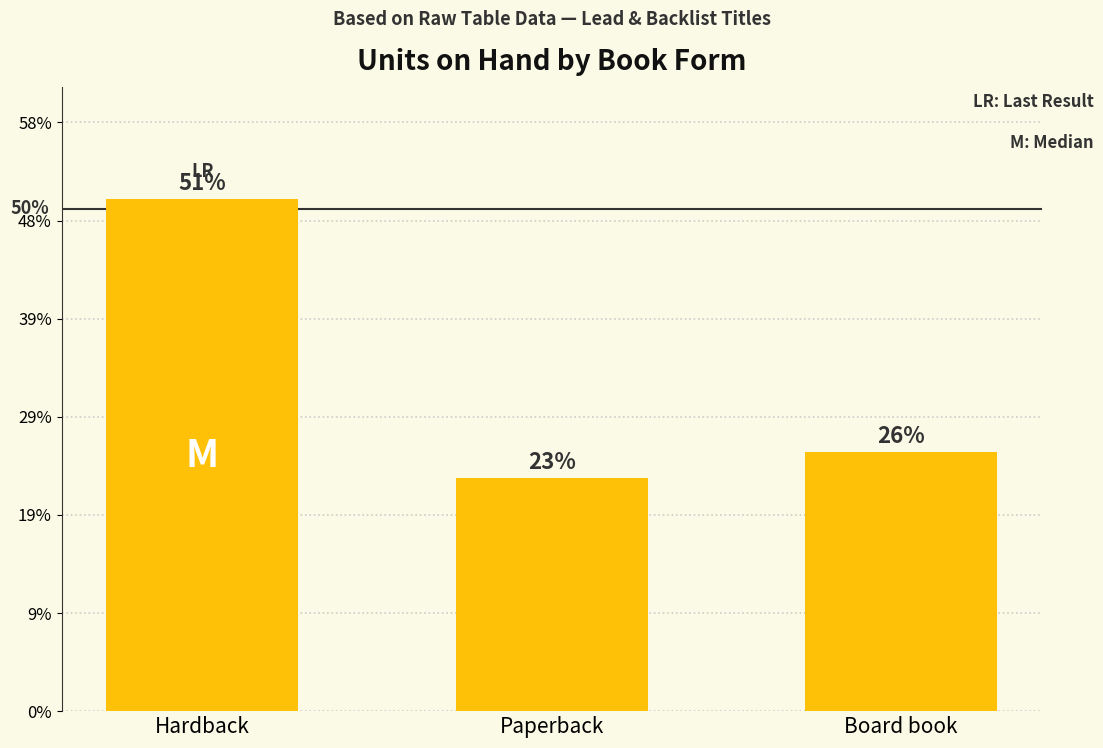

Are the bars horizontal?

No